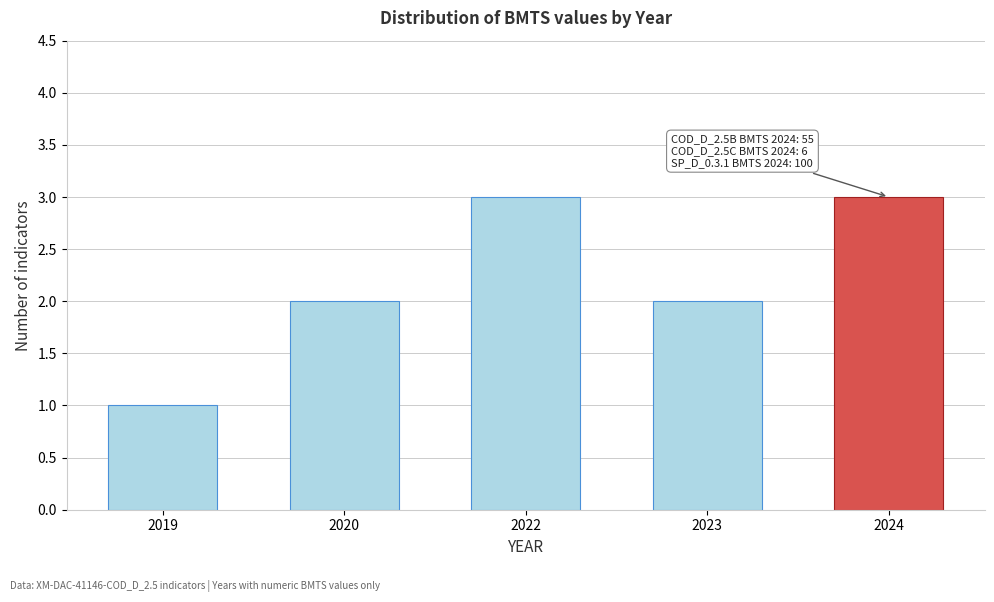

Reading left to right, transcribe all the data shown in this chart.

2019=1	2020=2	2022=3	2023=2	2024=3